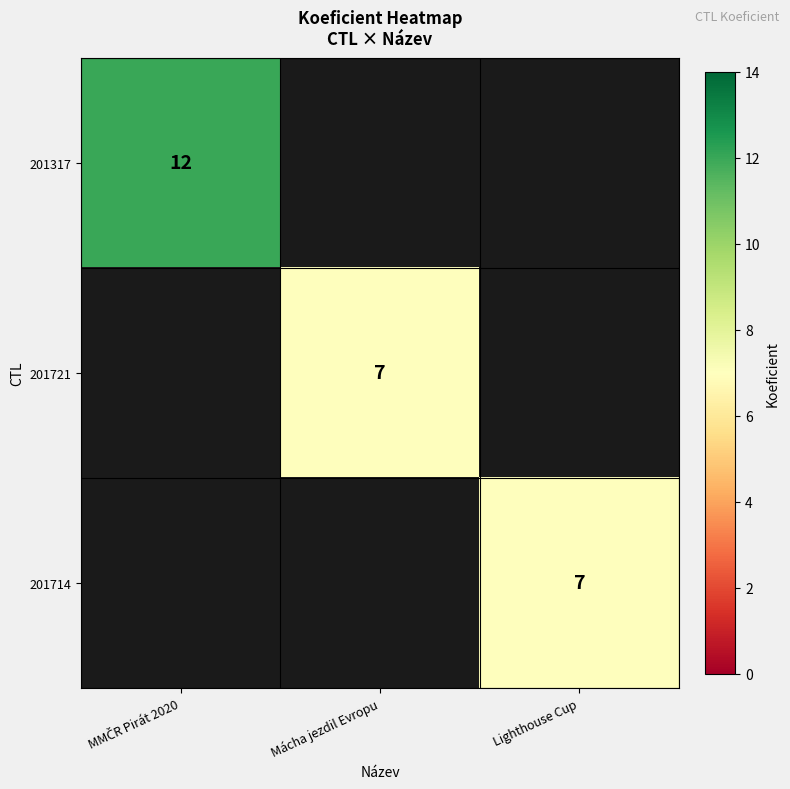

How many distinct data groups are displayed?

3